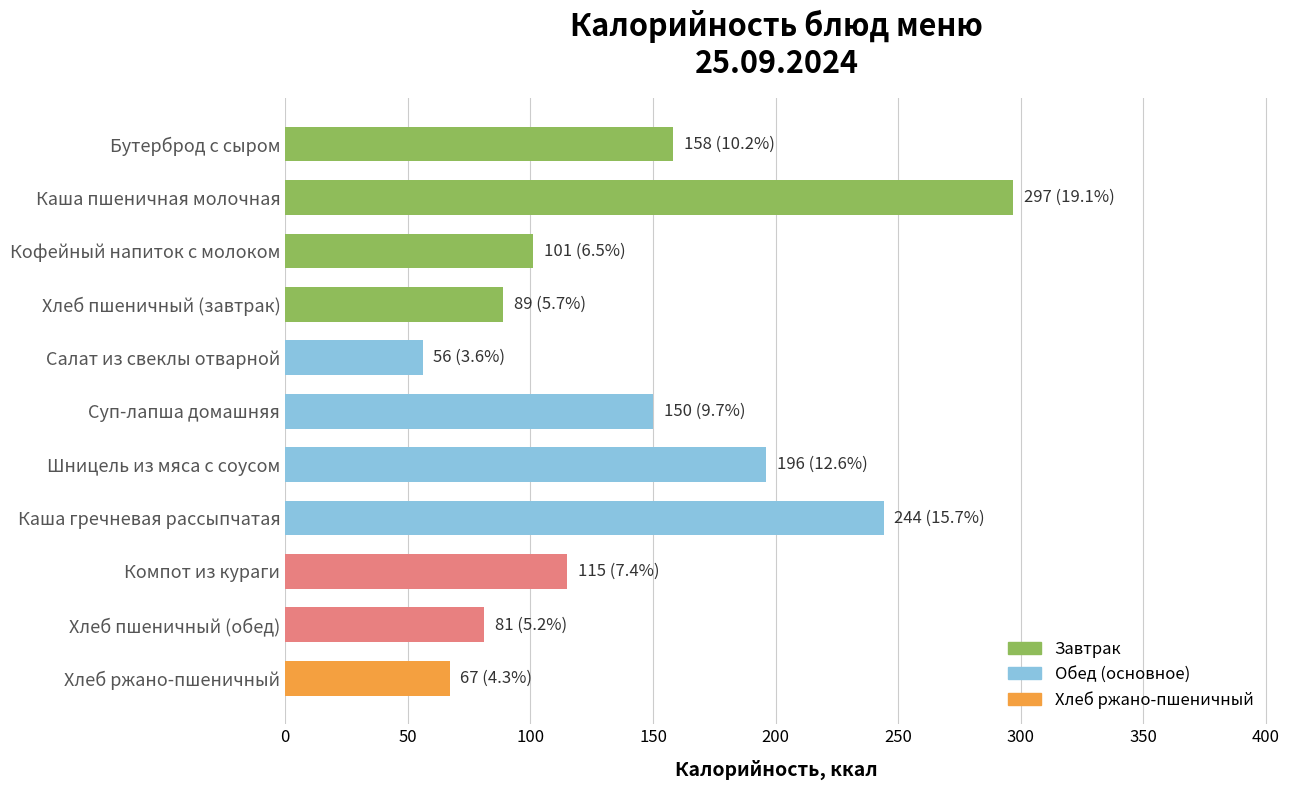

What is the greatest value displayed?

297